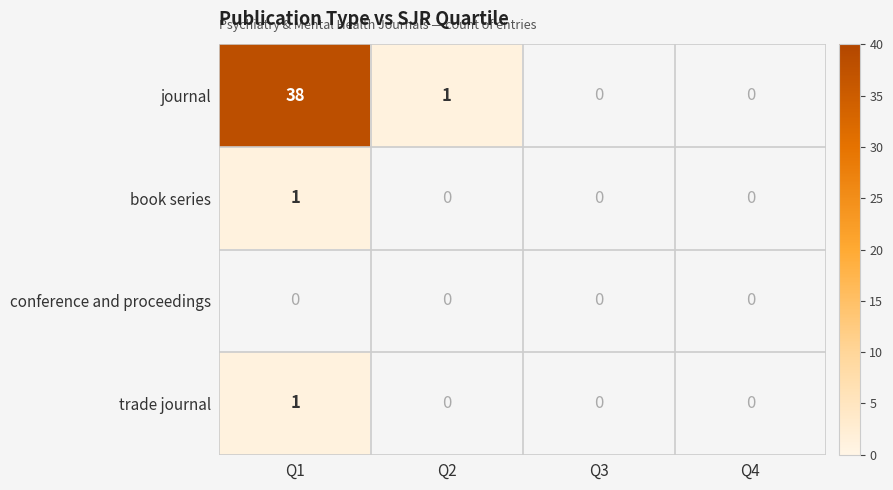

The value of trade journal at Q1 is 1. True or false?

True